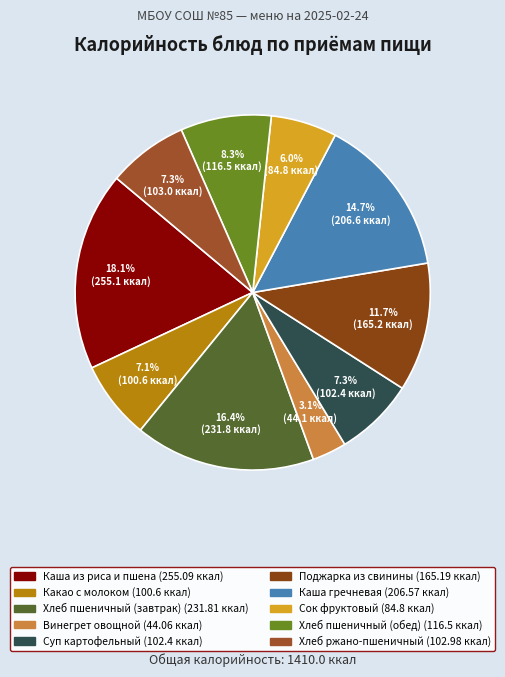

What is the change in value from Хлеб пшеничный (завтрак) to Суп картофельный?

-129.4